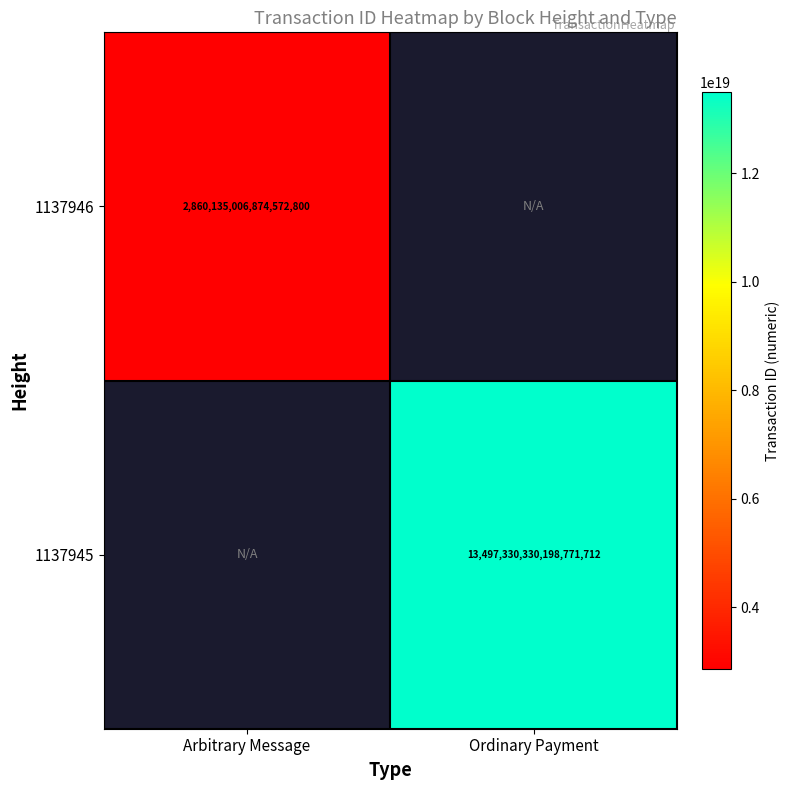

At how many categories does at least one series exceed 6949543409347766272?

1